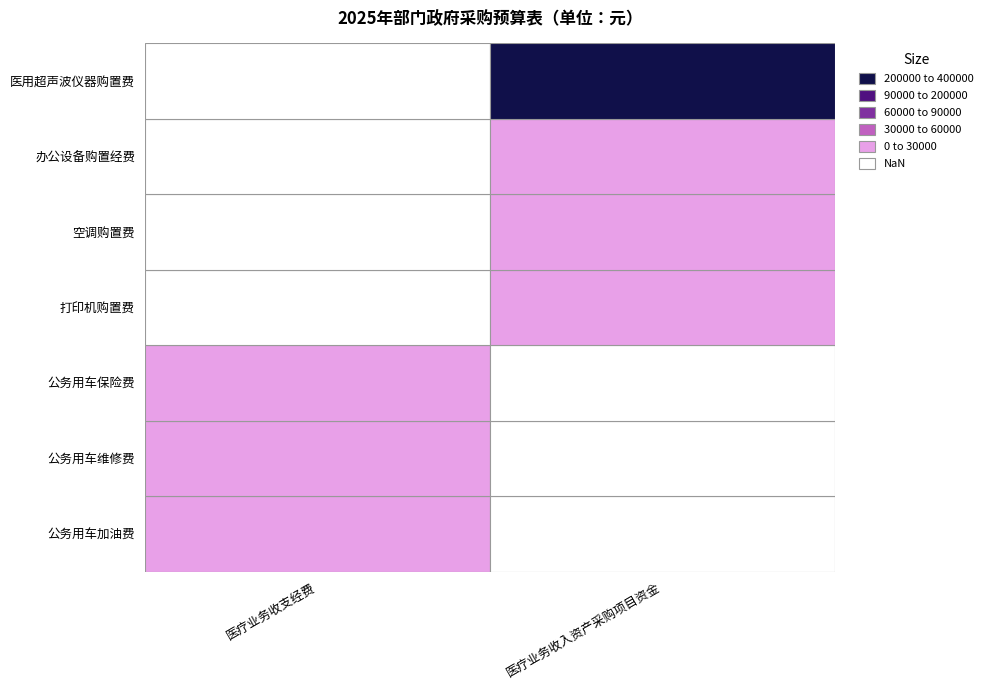

What is the sum of the 医疗业务收入资产采购项目资金 values at 公务用车维修费 and 打印机购置费?

15000